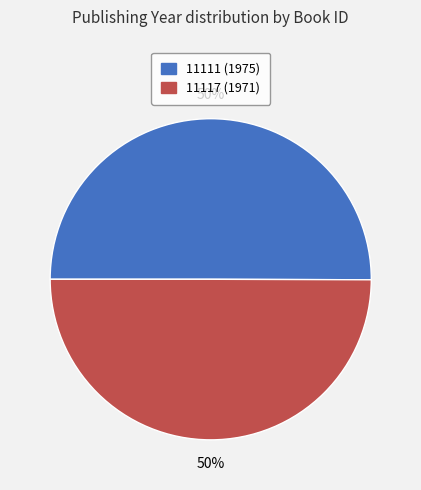

The 11117 slice represents 38% of the pie. True or false?

False